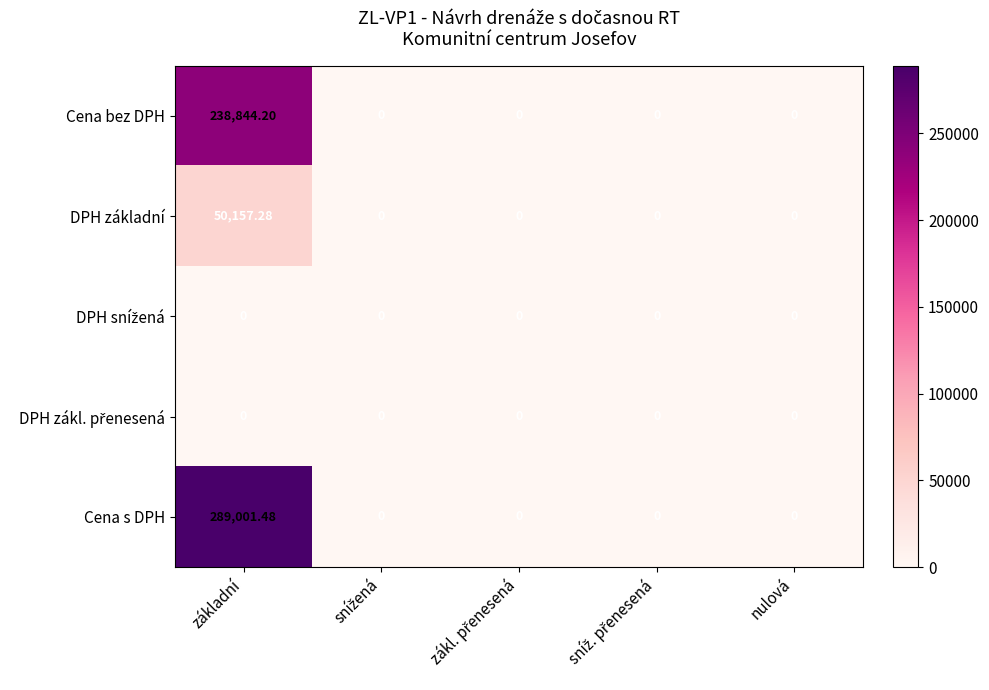

At which category does the chart reach its peak across all series?

základní